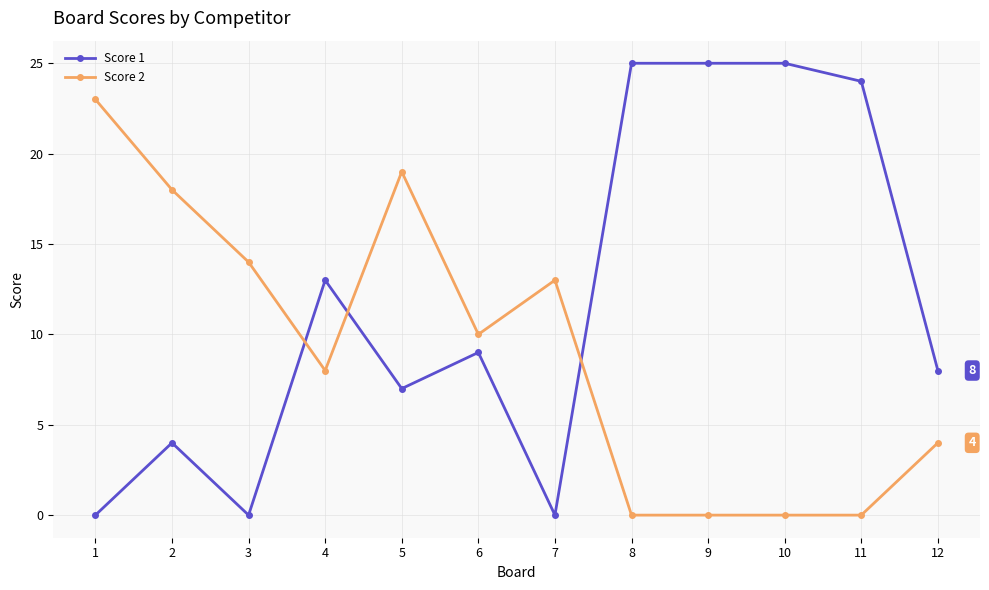

At which category is the sum across all series the highest?

5